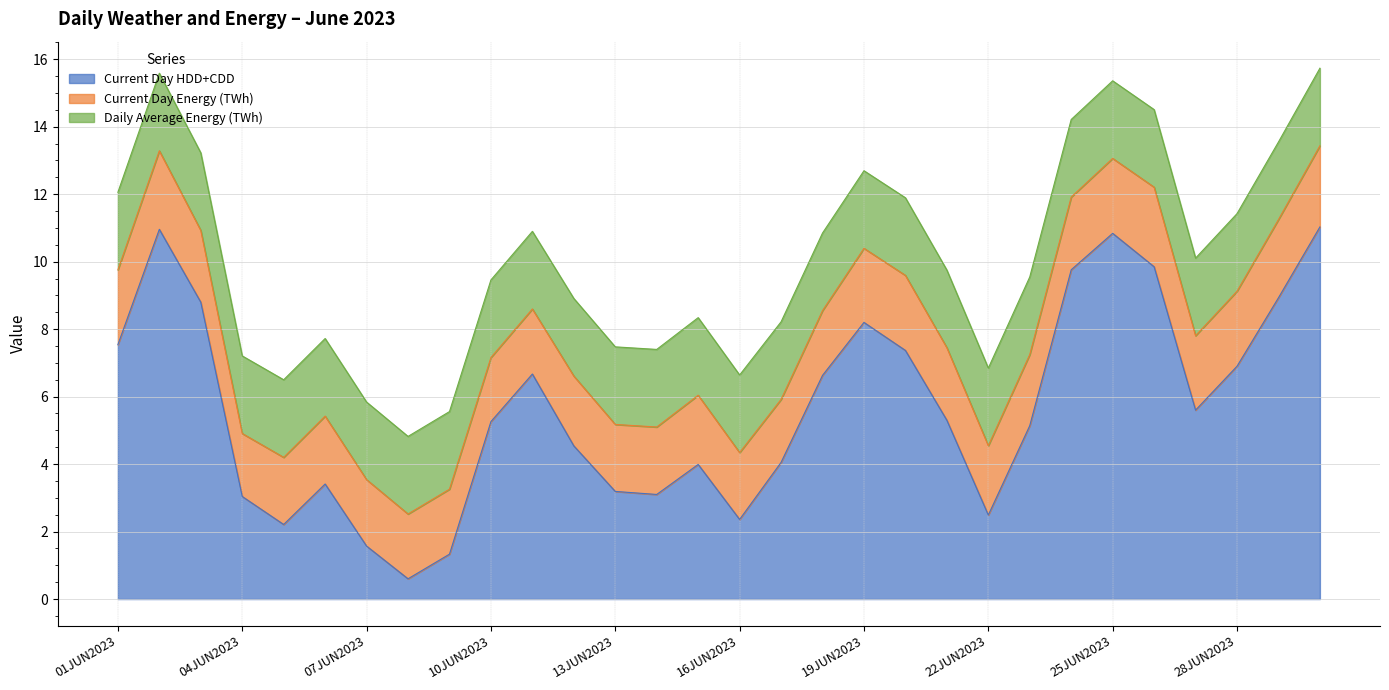

Where does the Current Day Energy (TWh) series first go above 2?

01JUN2023